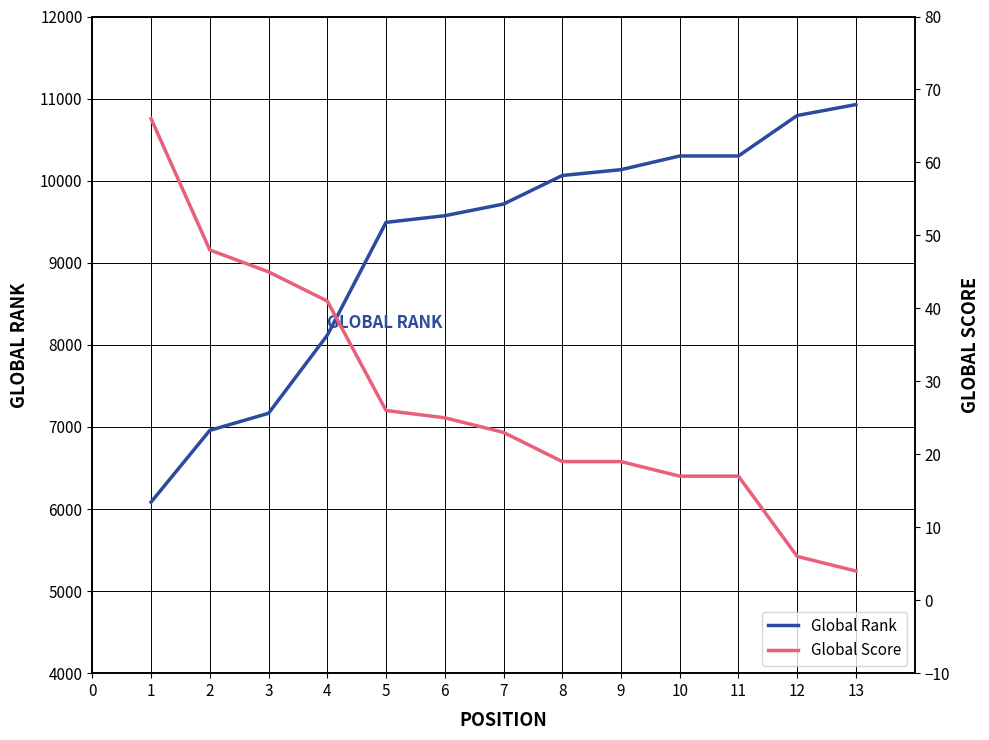

What is the difference between the maximum and second lowest values in the Global Score series?

60